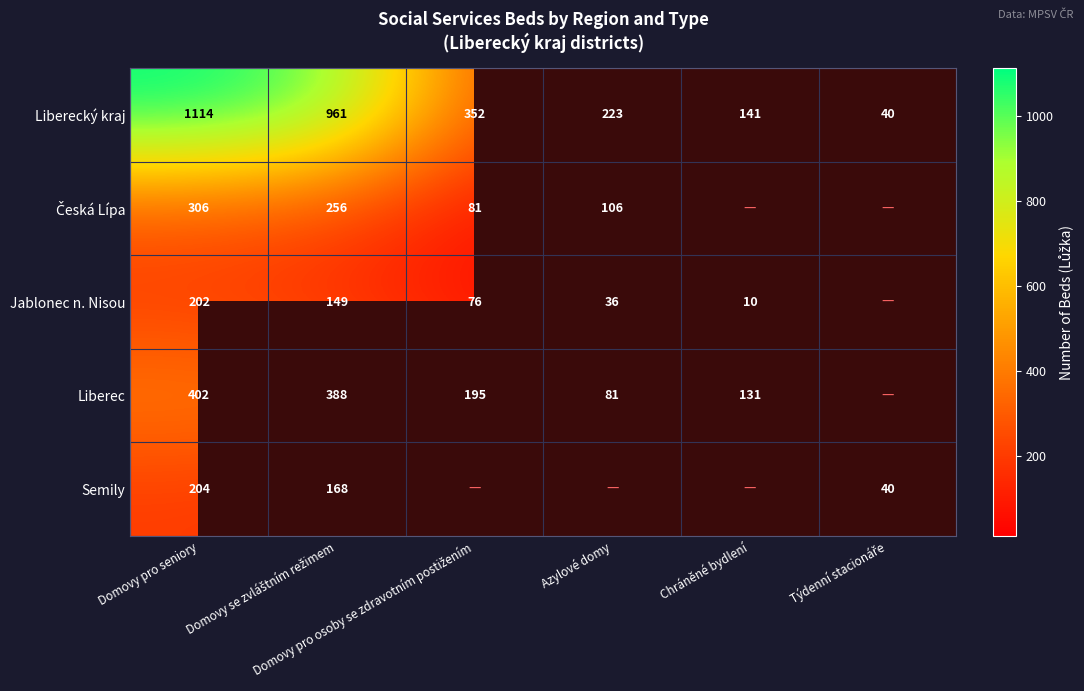

How many distinct data groups are displayed?

5